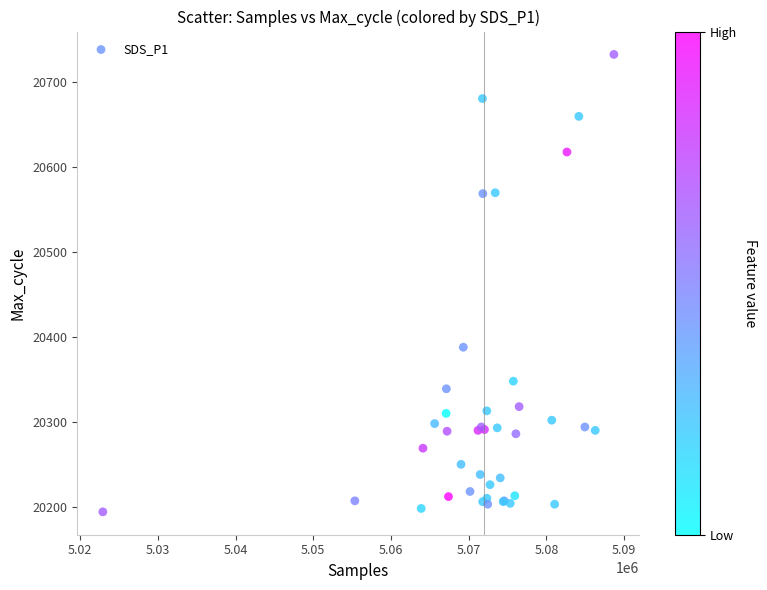

What Y value in the scatter plot is closest to 20463?

20388